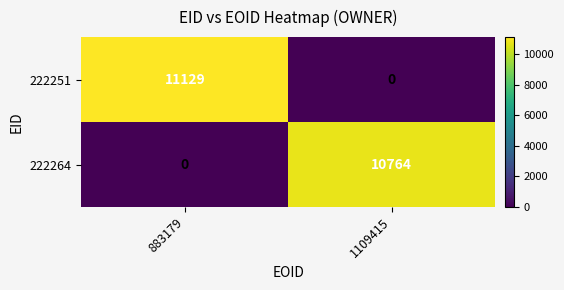

Is it true that 222251 equals 6178 at 883179?

False